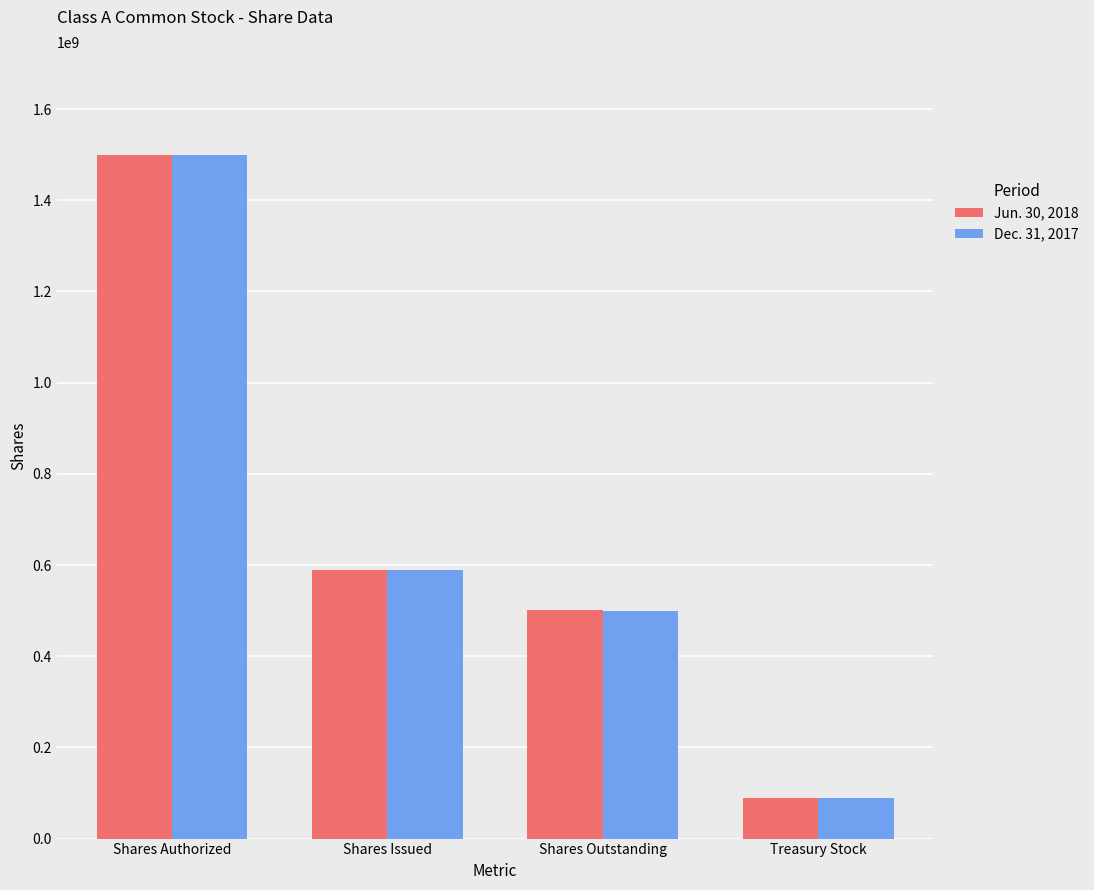

What is the highest value of the Jun. 30, 2018 series?

1500000000